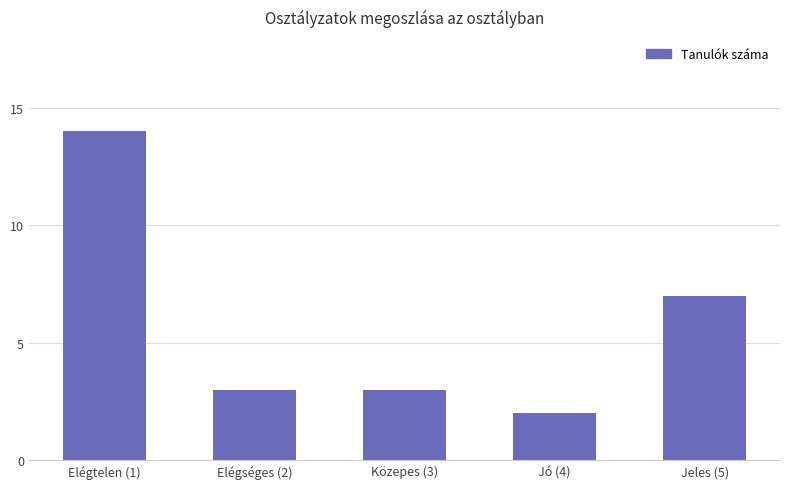

At which label is the value closest to 8?

Jeles (5)